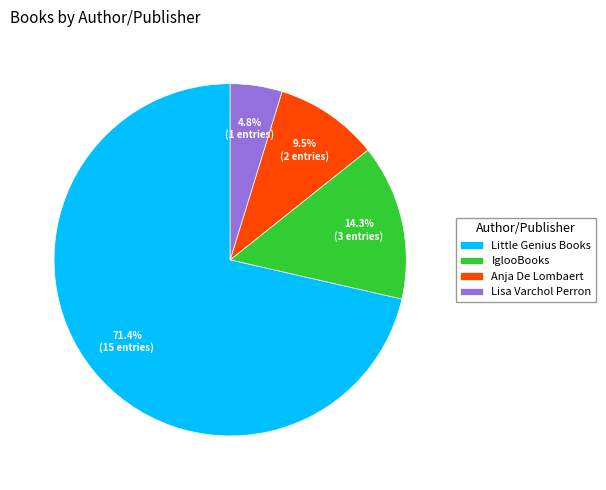

The Lisa Varchol Perron slice represents 5% of the pie. True or false?

True